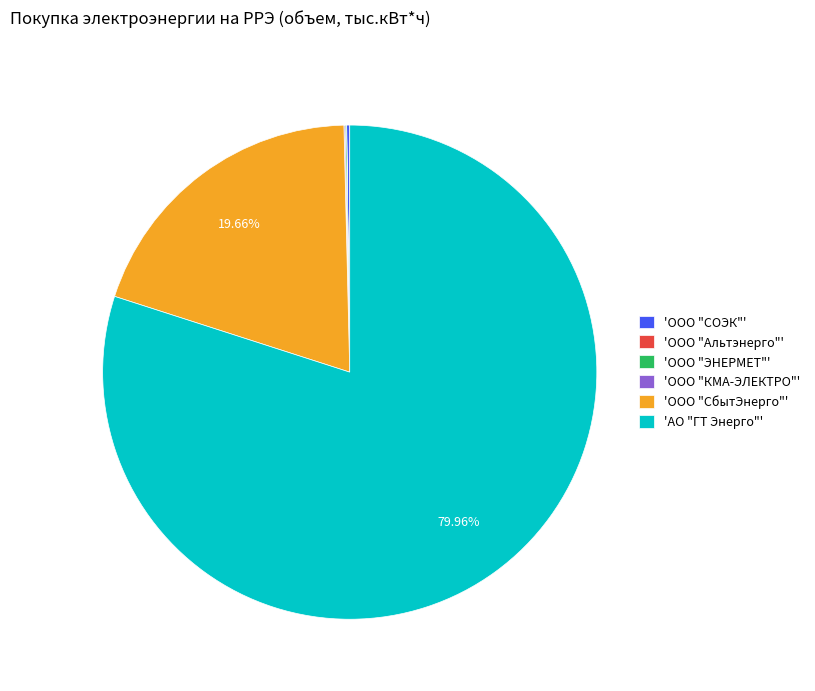

What is the largest slice in the pie chart?

'АО "ГТ Энерго"'